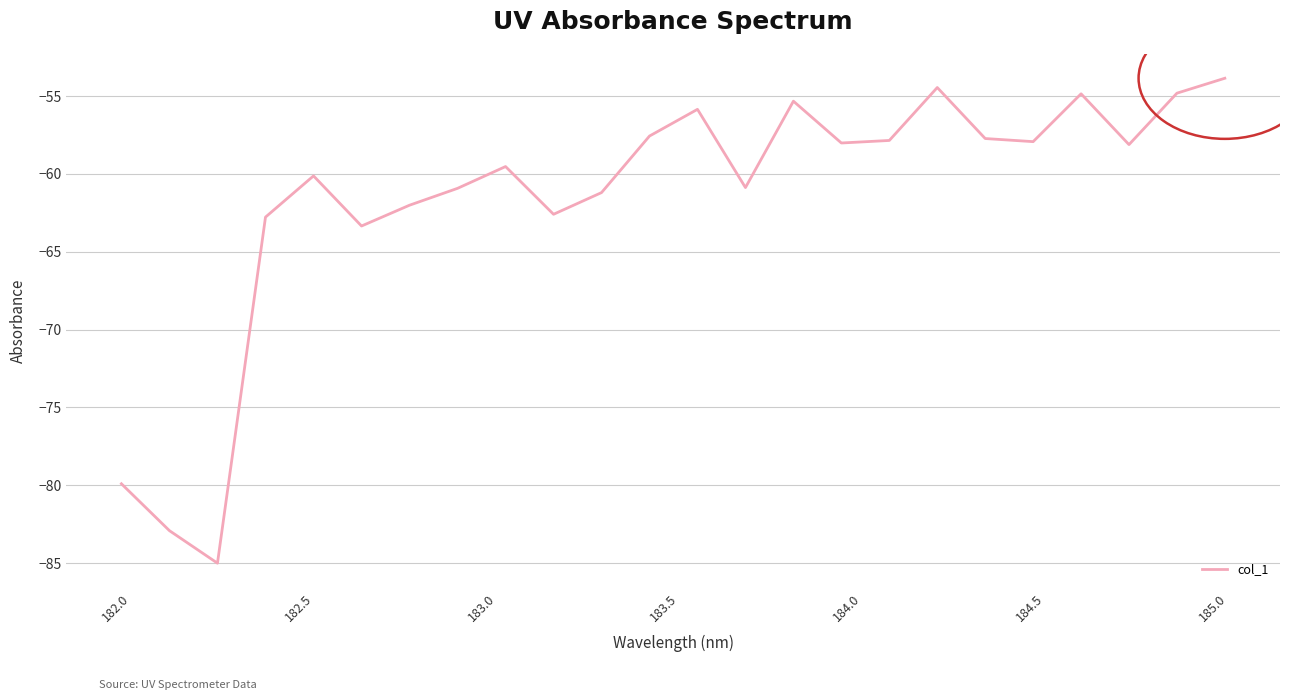

What is the maximum value shown in the chart?

-53.8